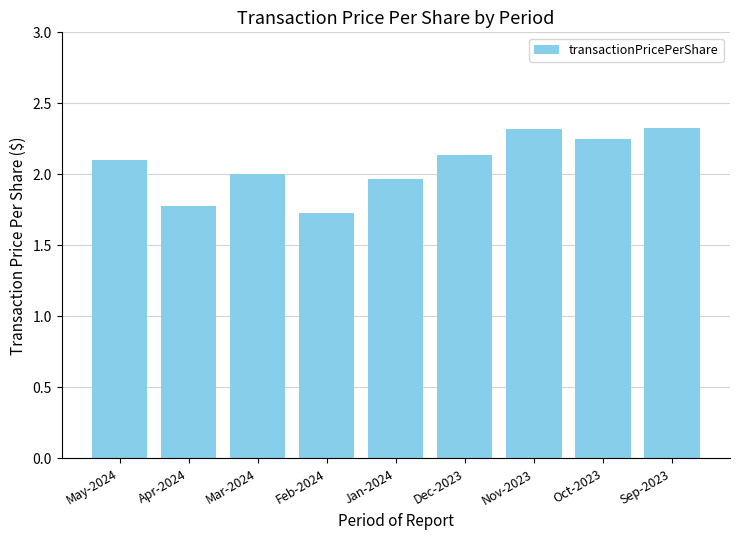

Approximately how many times larger is the value at Jan-2024 compared to Mar-2024?

1.0